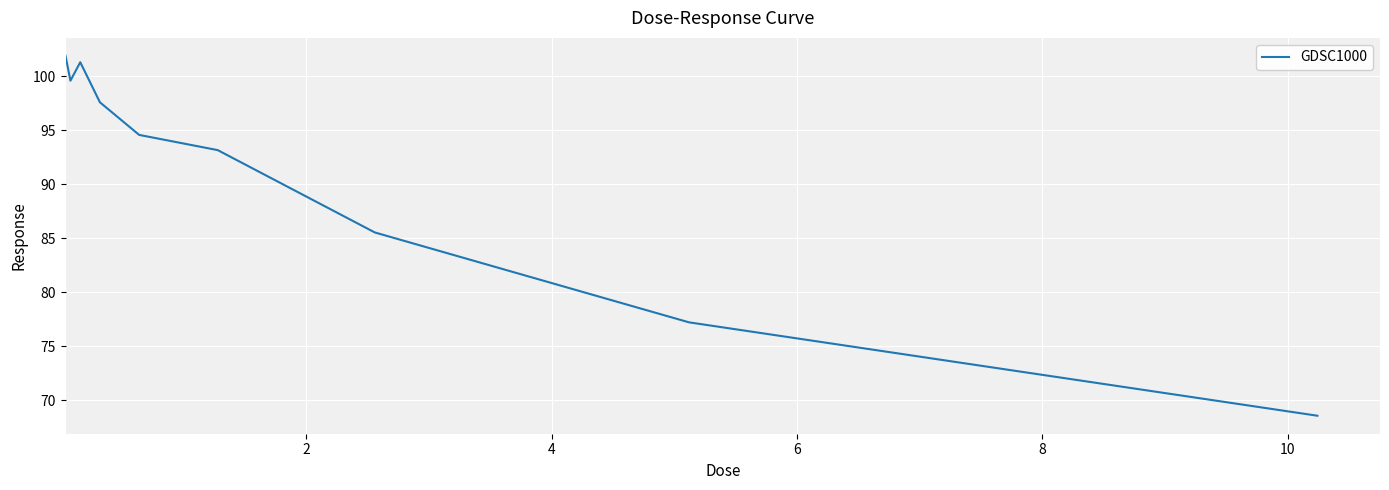

What is the difference between the maximum and minimum values?

33.3